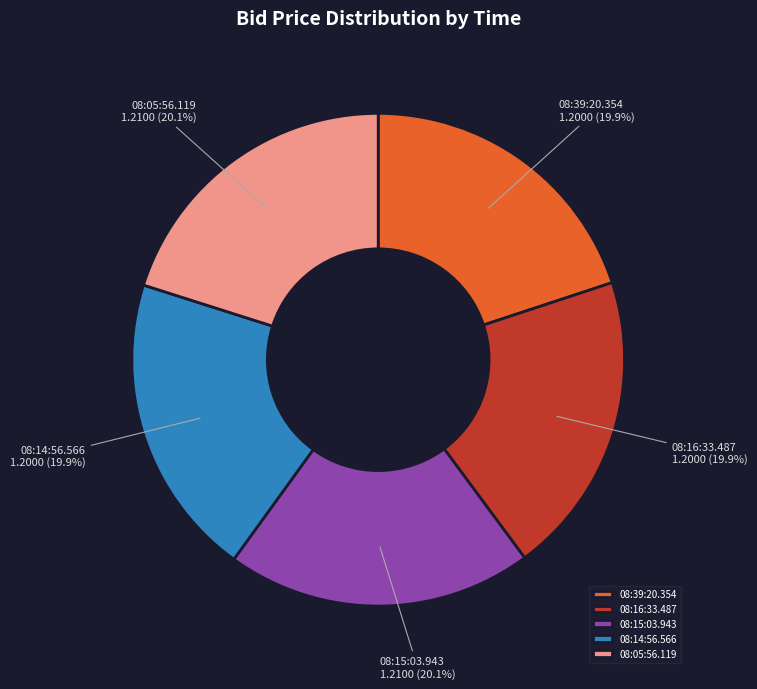

What percentage is NOT represented by 08:39:20.354?

80.1%